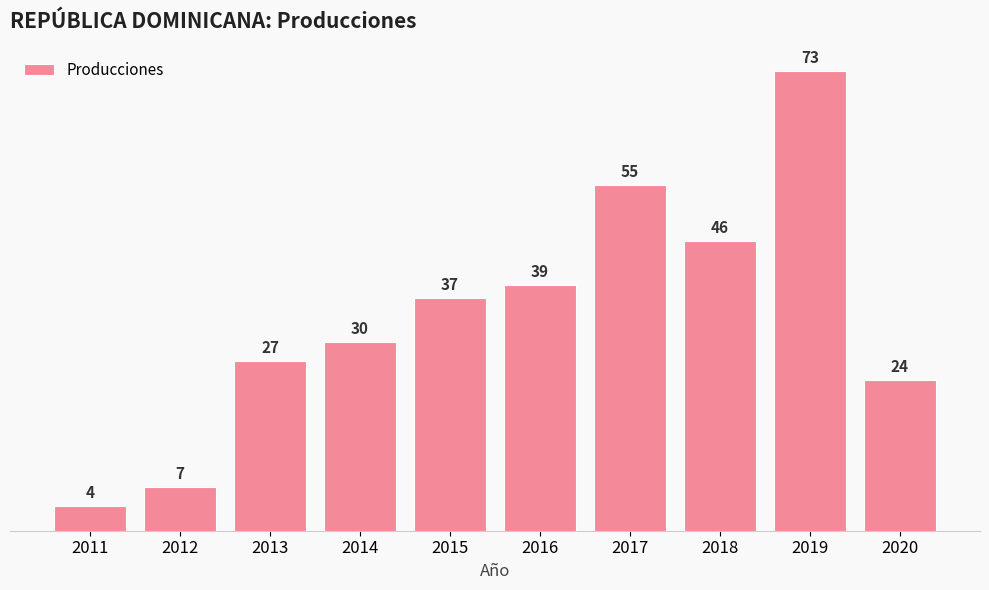

What is the change in value from 2015 to 2016?

+2